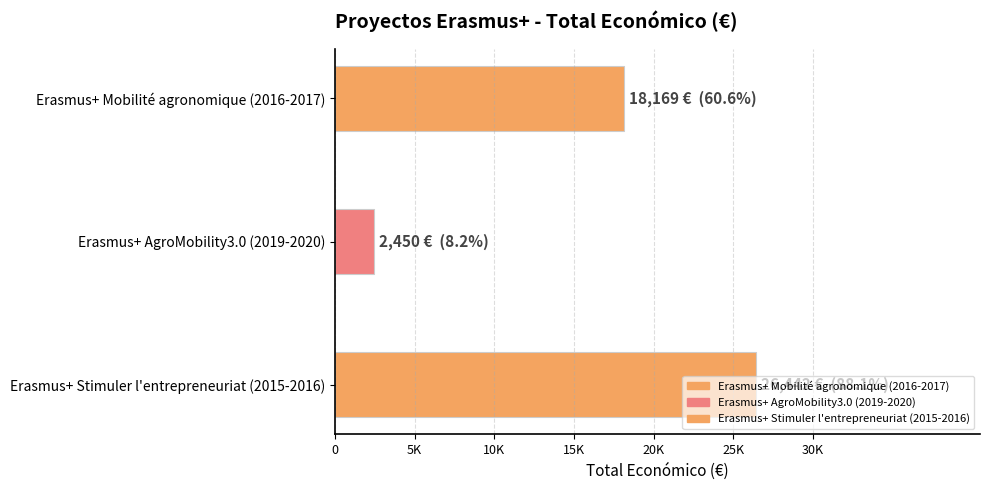

Does the chart contain any negative values?

No